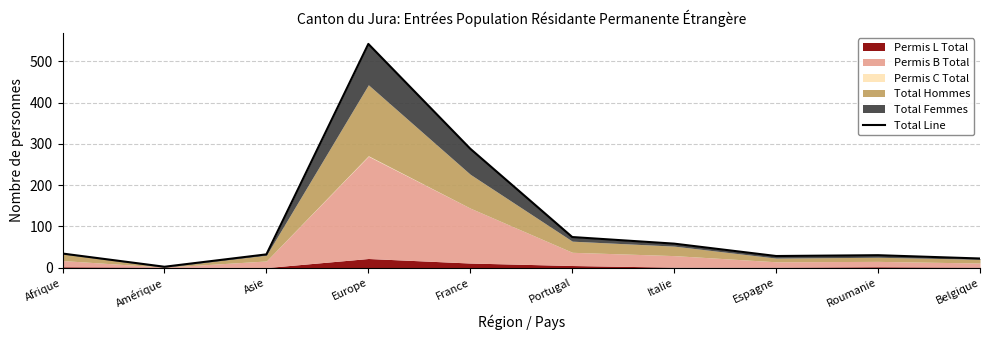

List the labels in order of value, smallest first.

Amérique, Belgique, Espagne, Roumanie, Asie, Afrique, Italie, Portugal, France, Europe